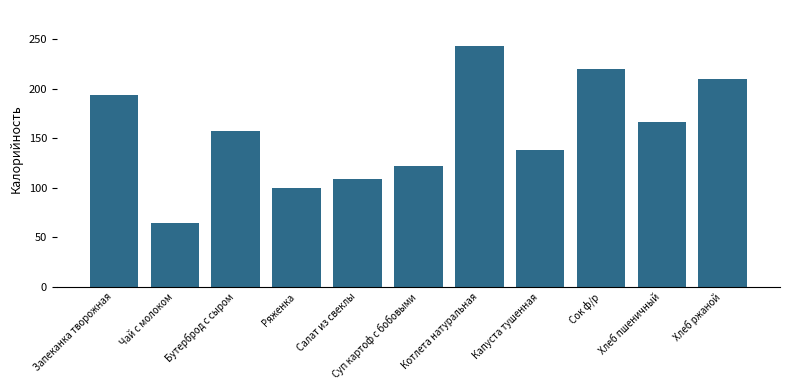

Does the chart contain any negative values?

No